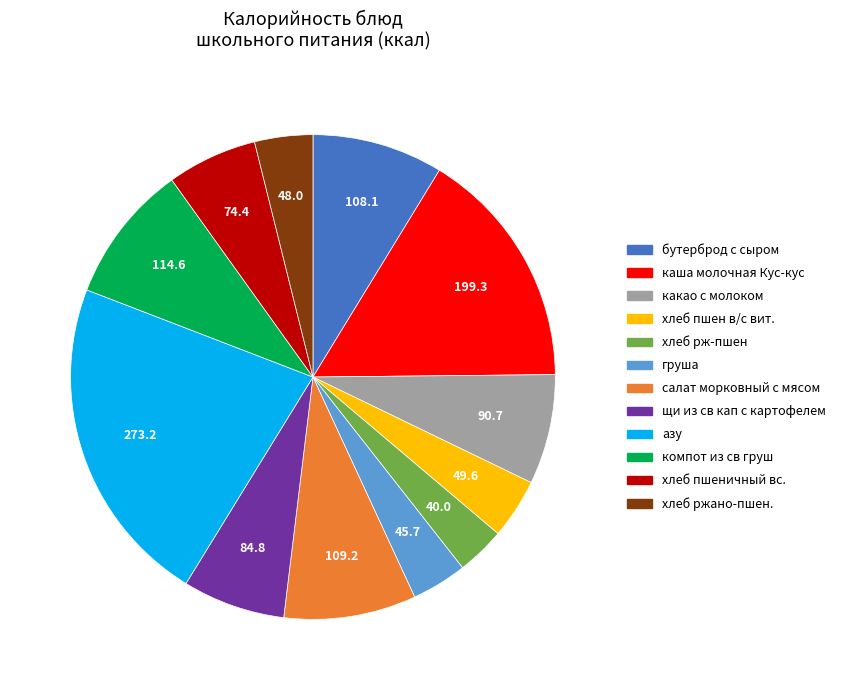

Count the number of slices in the pie.

12